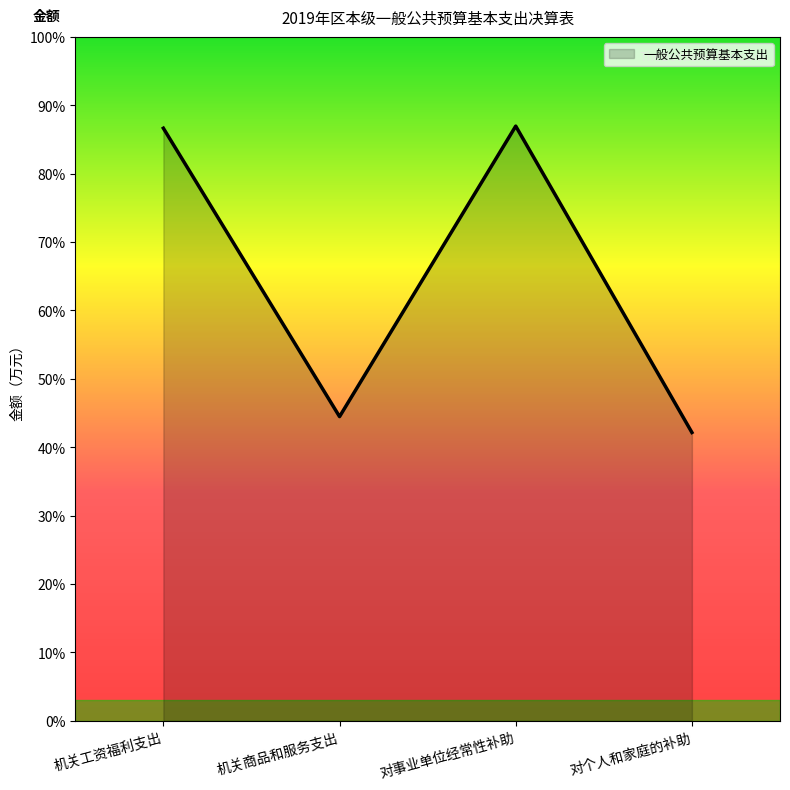

What is the minimum value shown in the chart?

44010